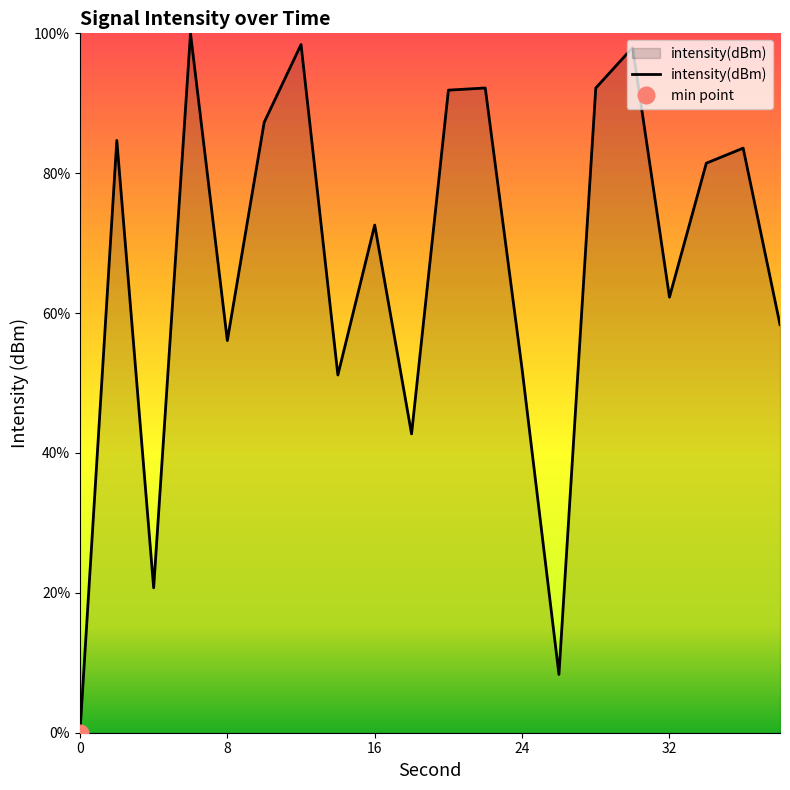

How many data points are above 81?

10